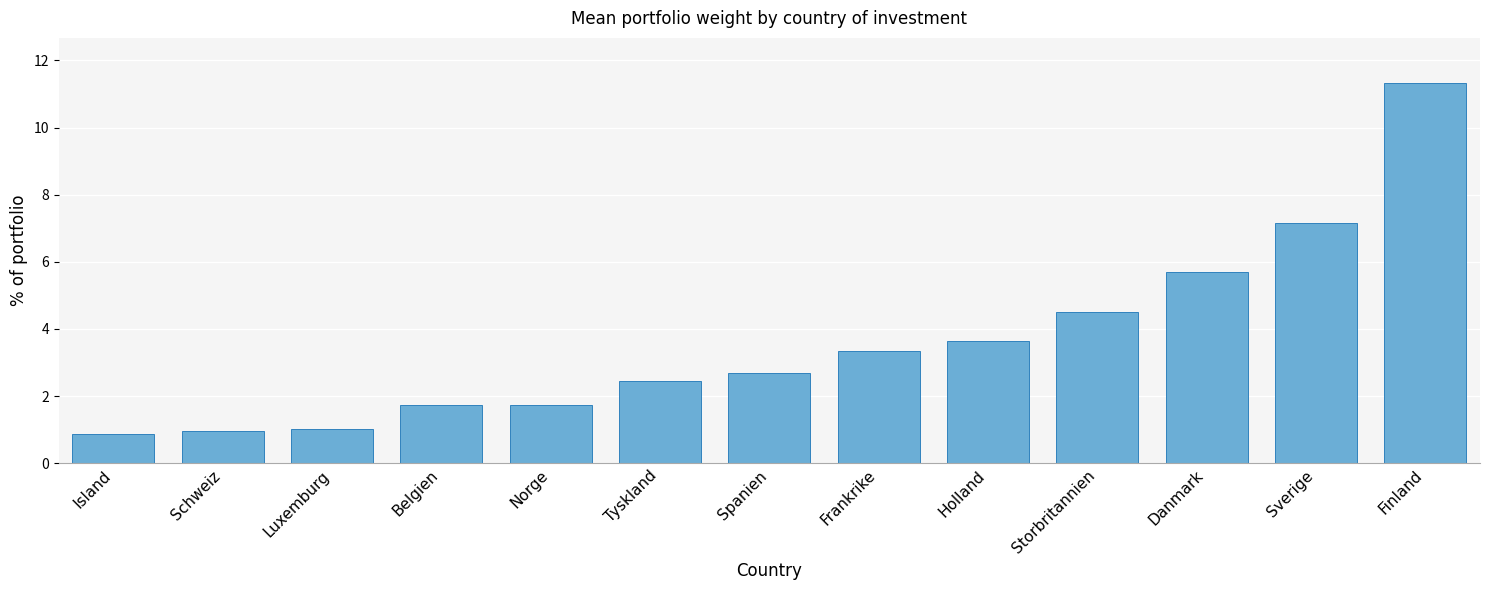

Approximately how many times larger is the value at Sverige compared to Spanien?

2.7